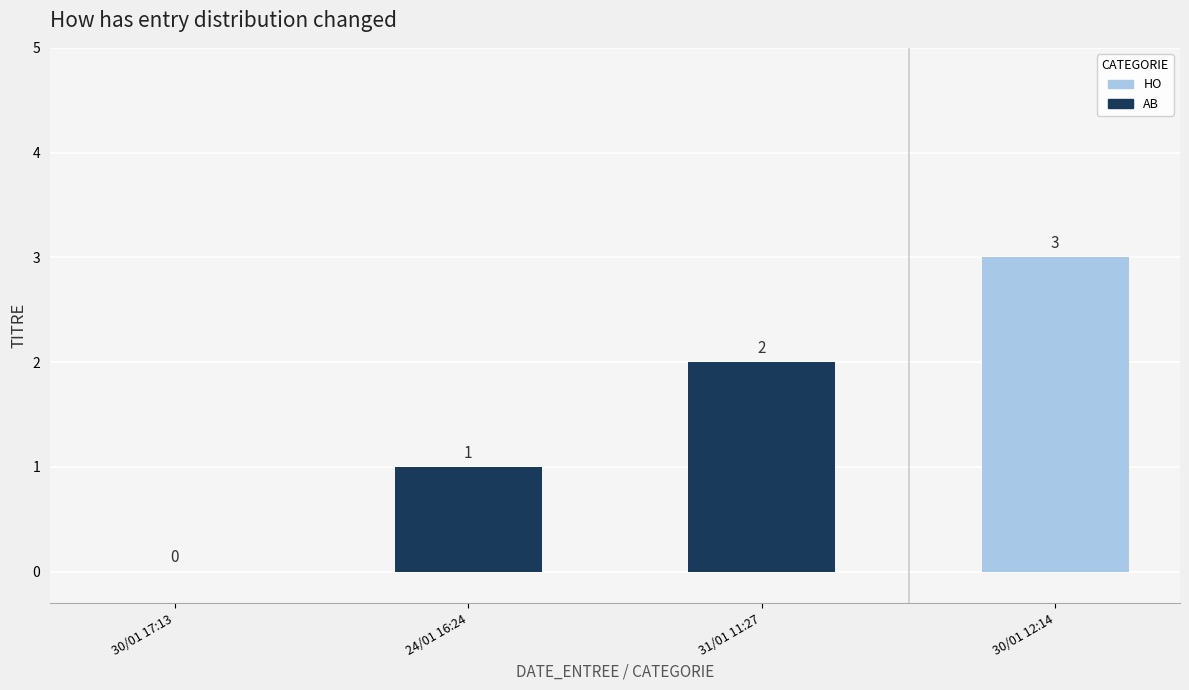

List the labels in order of value, smallest first.

30/01 17:13, 24/01 16:24, 31/01 11:27, 30/01 12:14